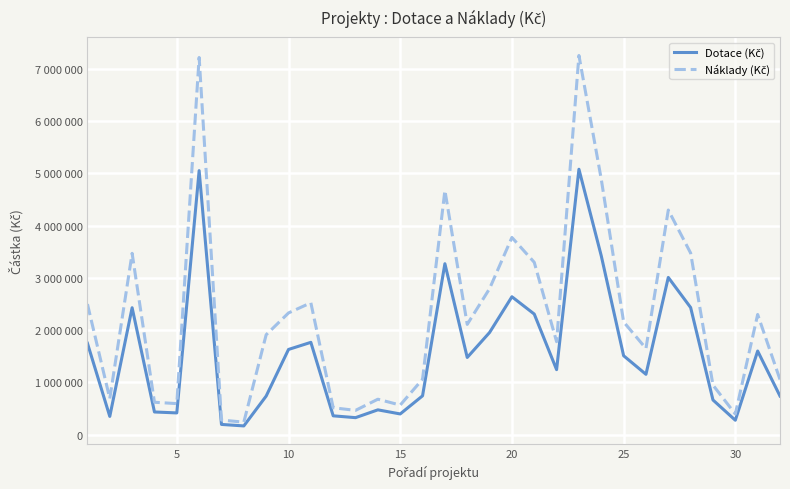

Does the chart display data point markers on the line(s)?

No